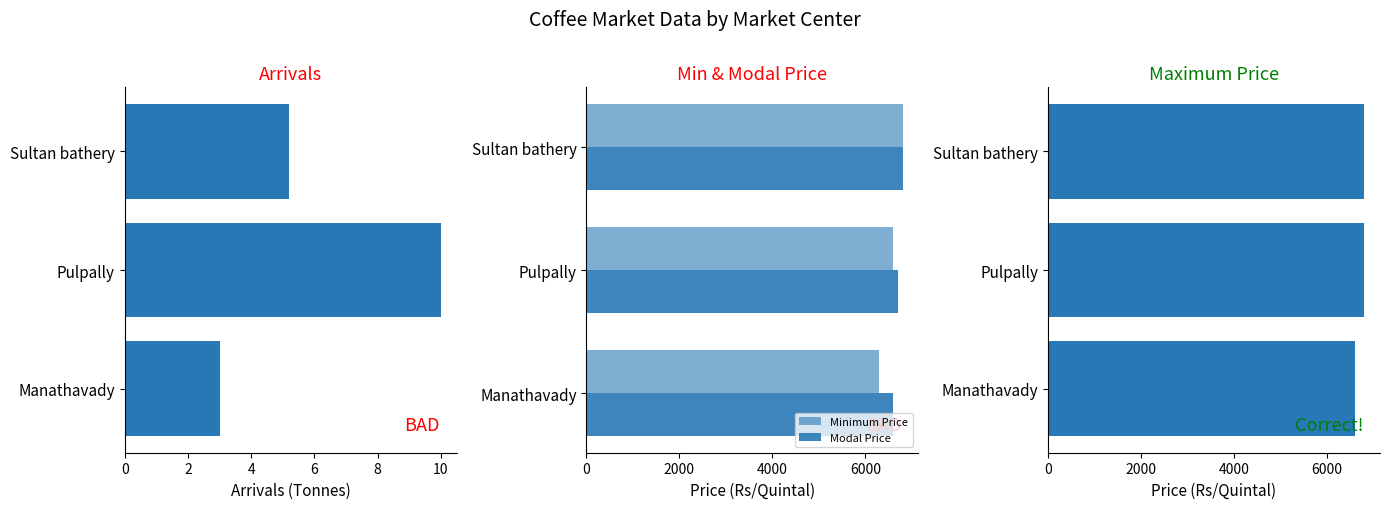

Which series changed the most between Manathavady and Pulpally?

Minimum Price